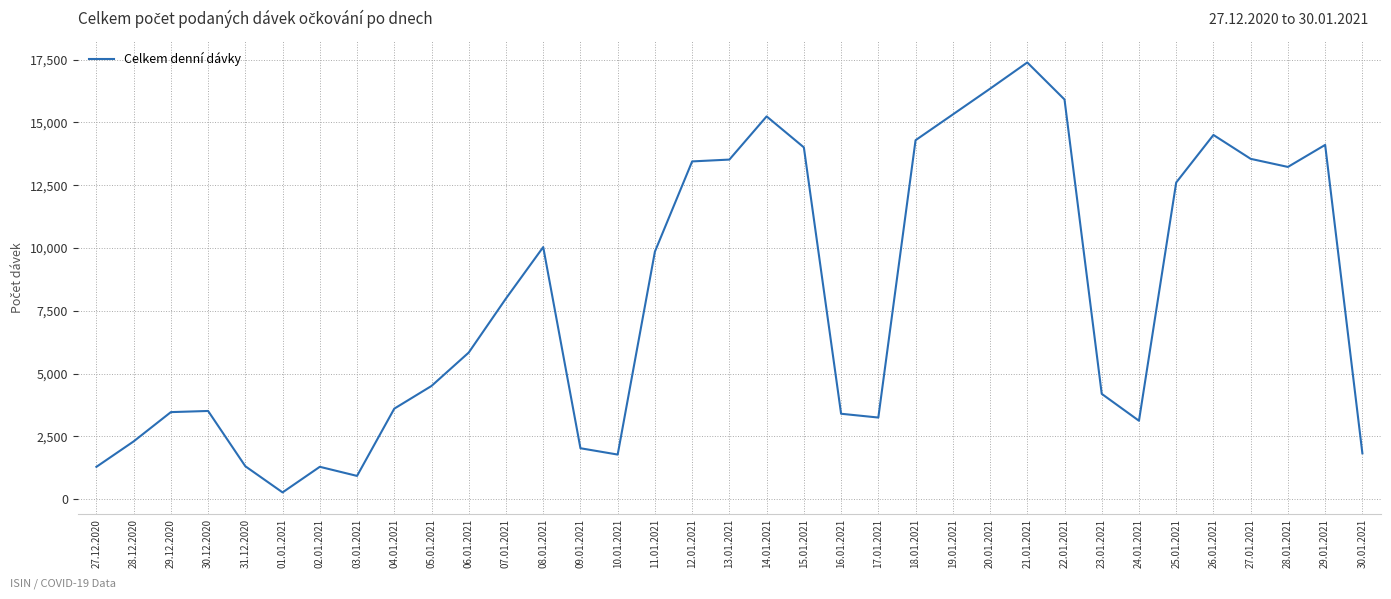

What is the sum of all values?

279287